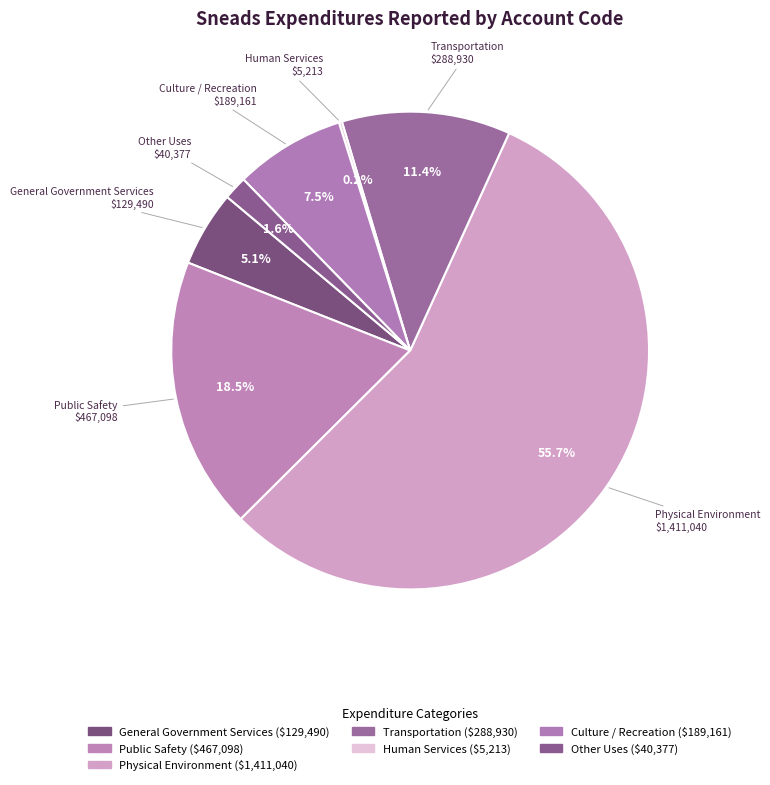

How many slices are in this pie chart?

7